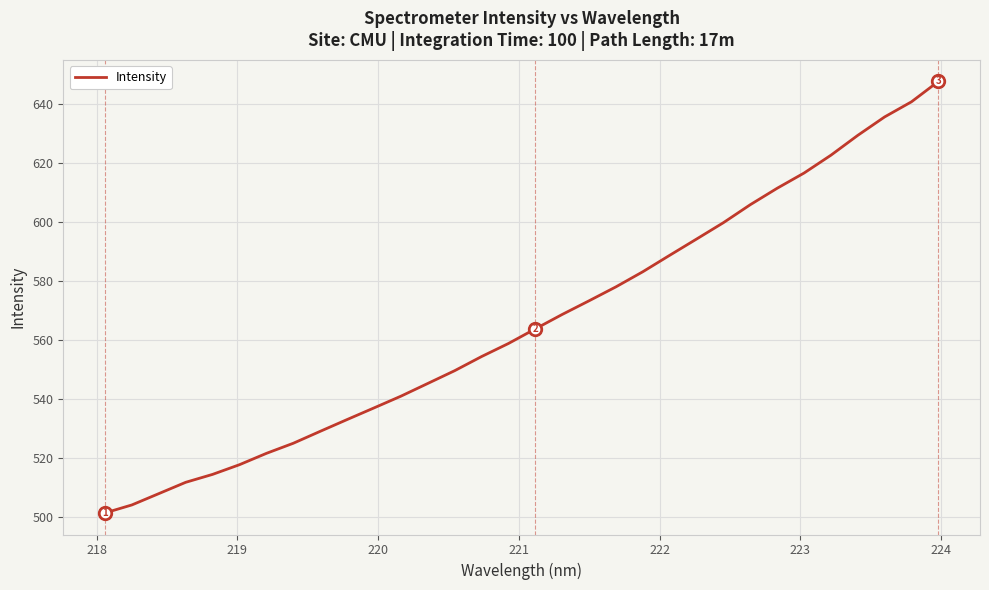

How many values are below 563?

16